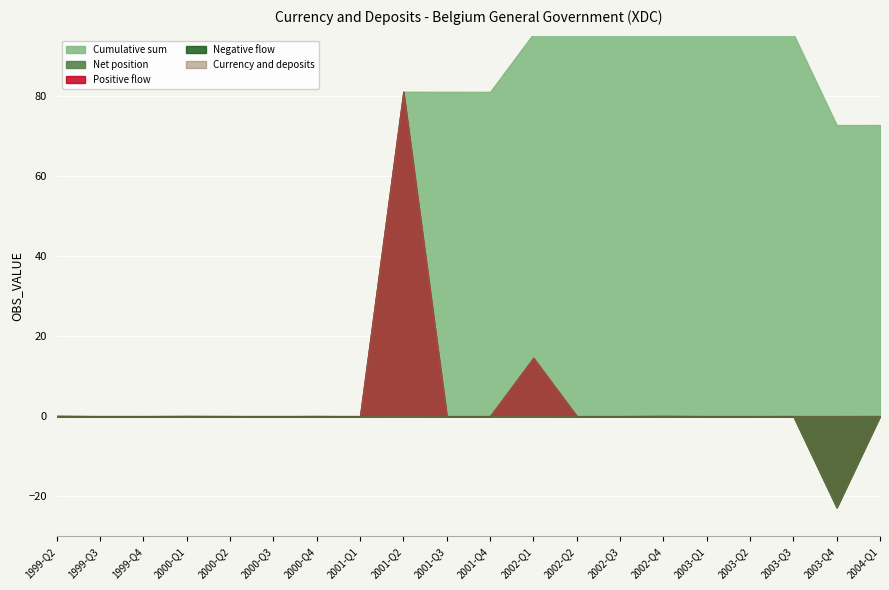

What is the total value across all series at 2001-Q4?

80.9